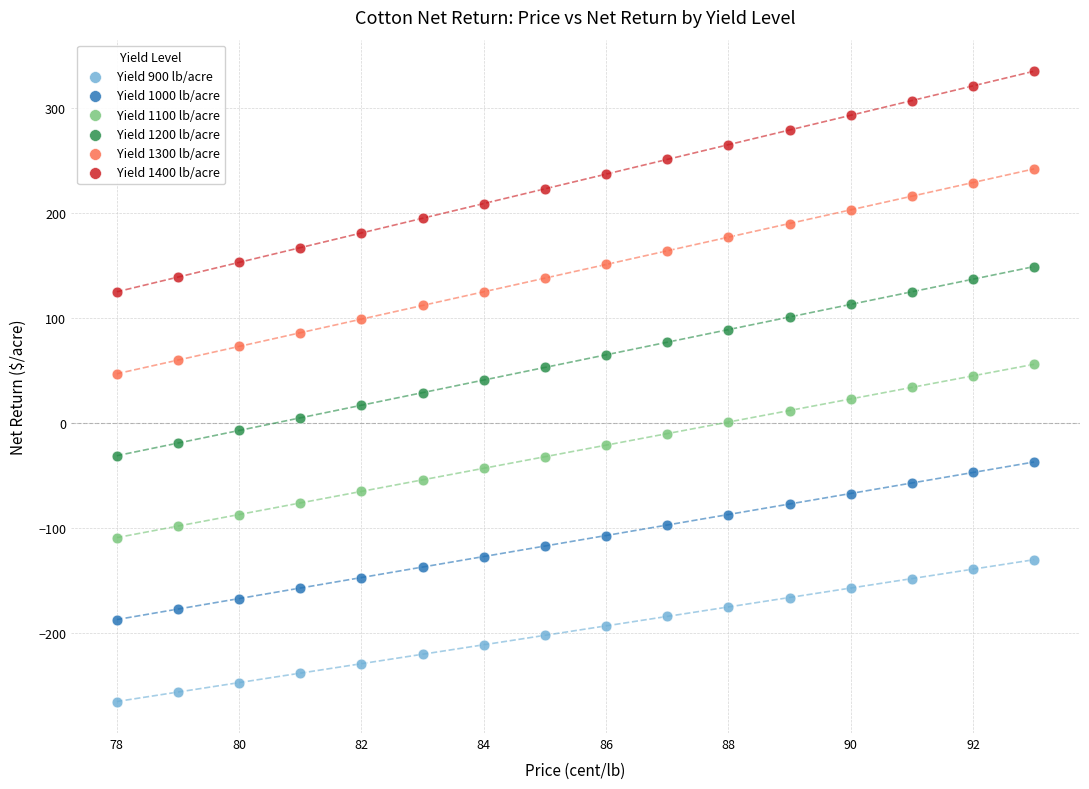

Which series has the widest spread of Y values?

Yield 1400 lb/acre